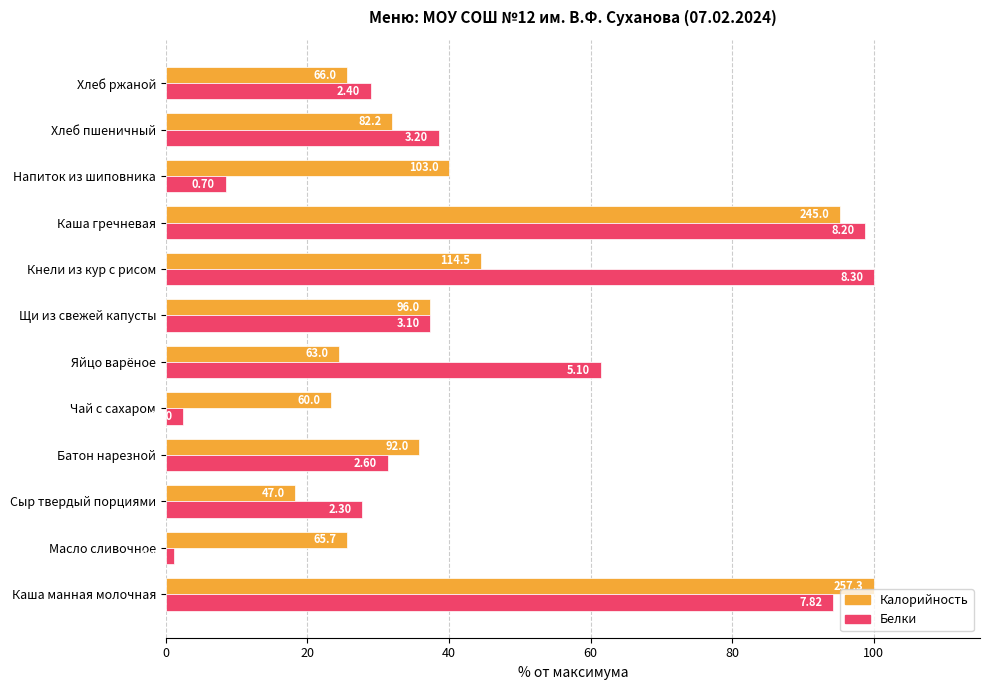

Which series has the largest total across all categories?

Белки